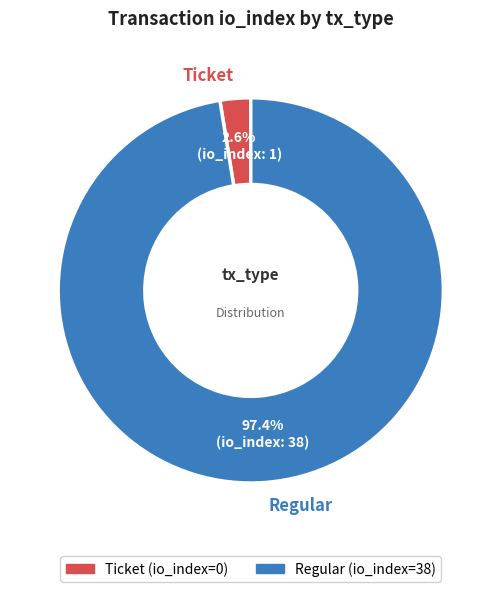

To the nearest percent, what is the average slice percentage?

50%